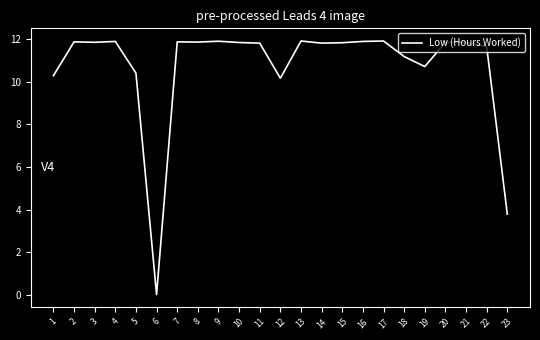

What is the change in value from 4 to 18?

-0.7